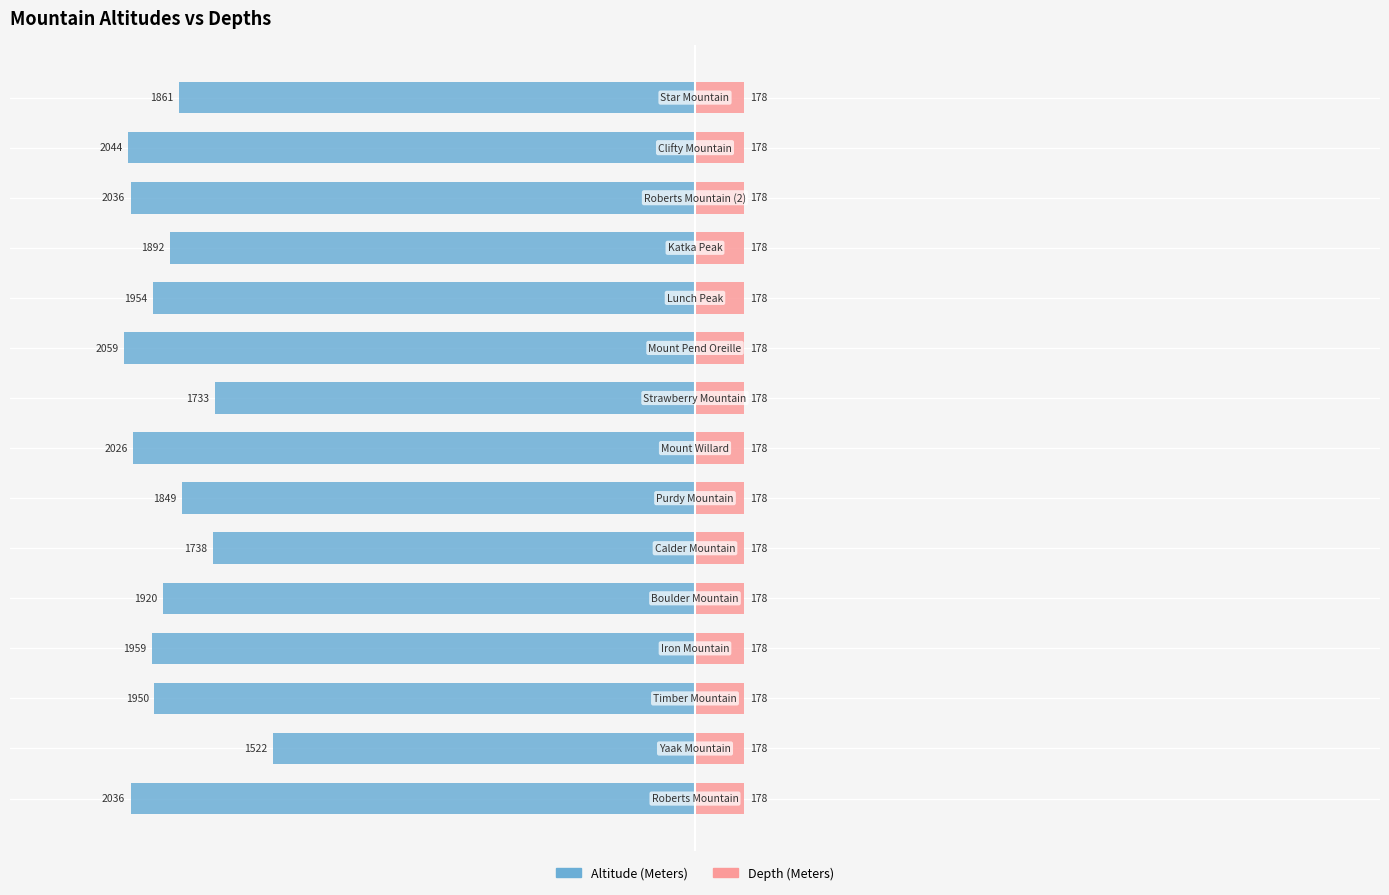

What position from the right is 2000?

10